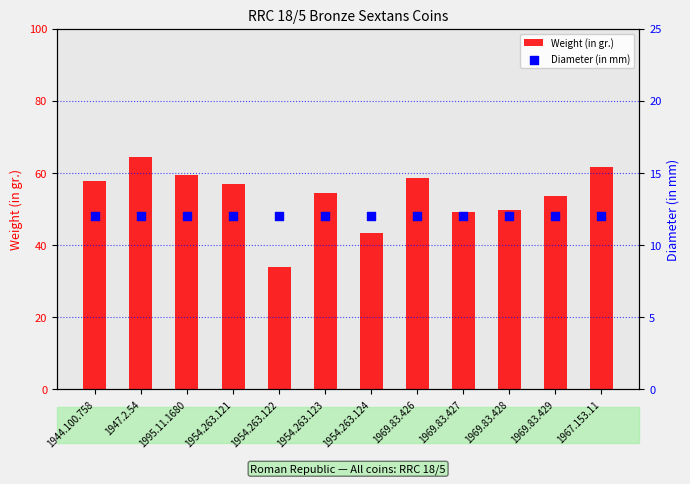

Which series has the widest spread of Y values?

Weight (in gr.)